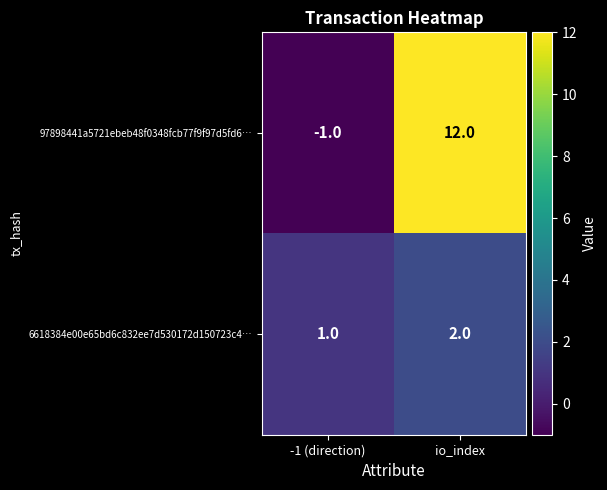

What is the difference between the 97898441a5721ebeb48f0348fcb77f9f97d5fd6… values at io_index and -1 (direction)?

13